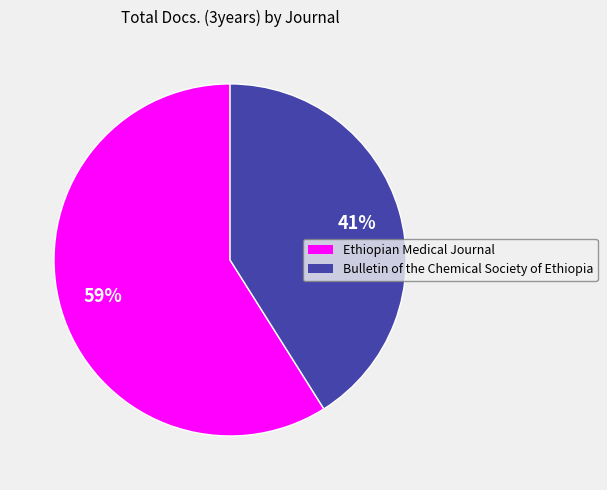

What is the largest slice in the pie chart?

Ethiopian Medical Journal